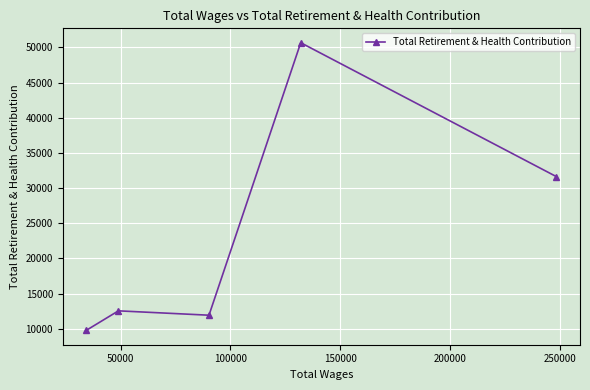

What is the value of the 5th point from the left?

31621